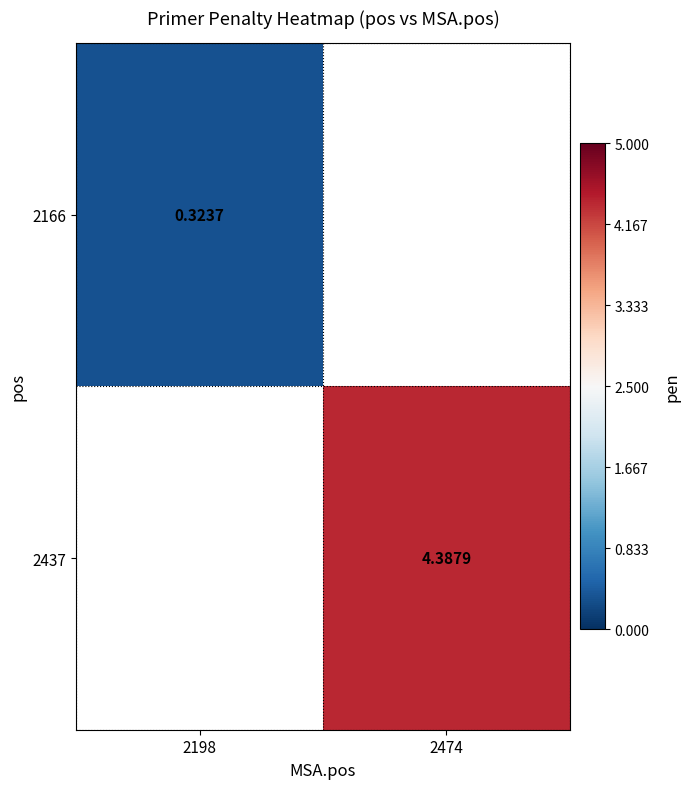

At which category does the chart reach its minimum across all series?

2198